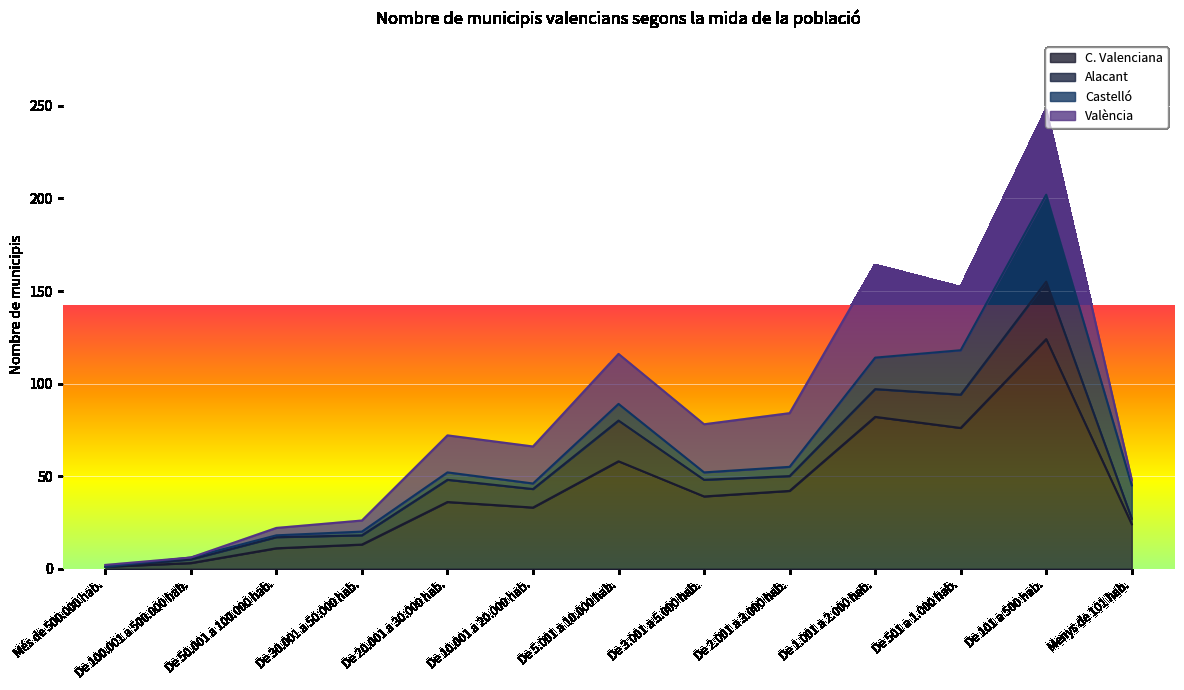

At De 1.001 a 2.000 hab., list the series in order from smallest to largest.

Alacant, Castelló, València, C. Valenciana